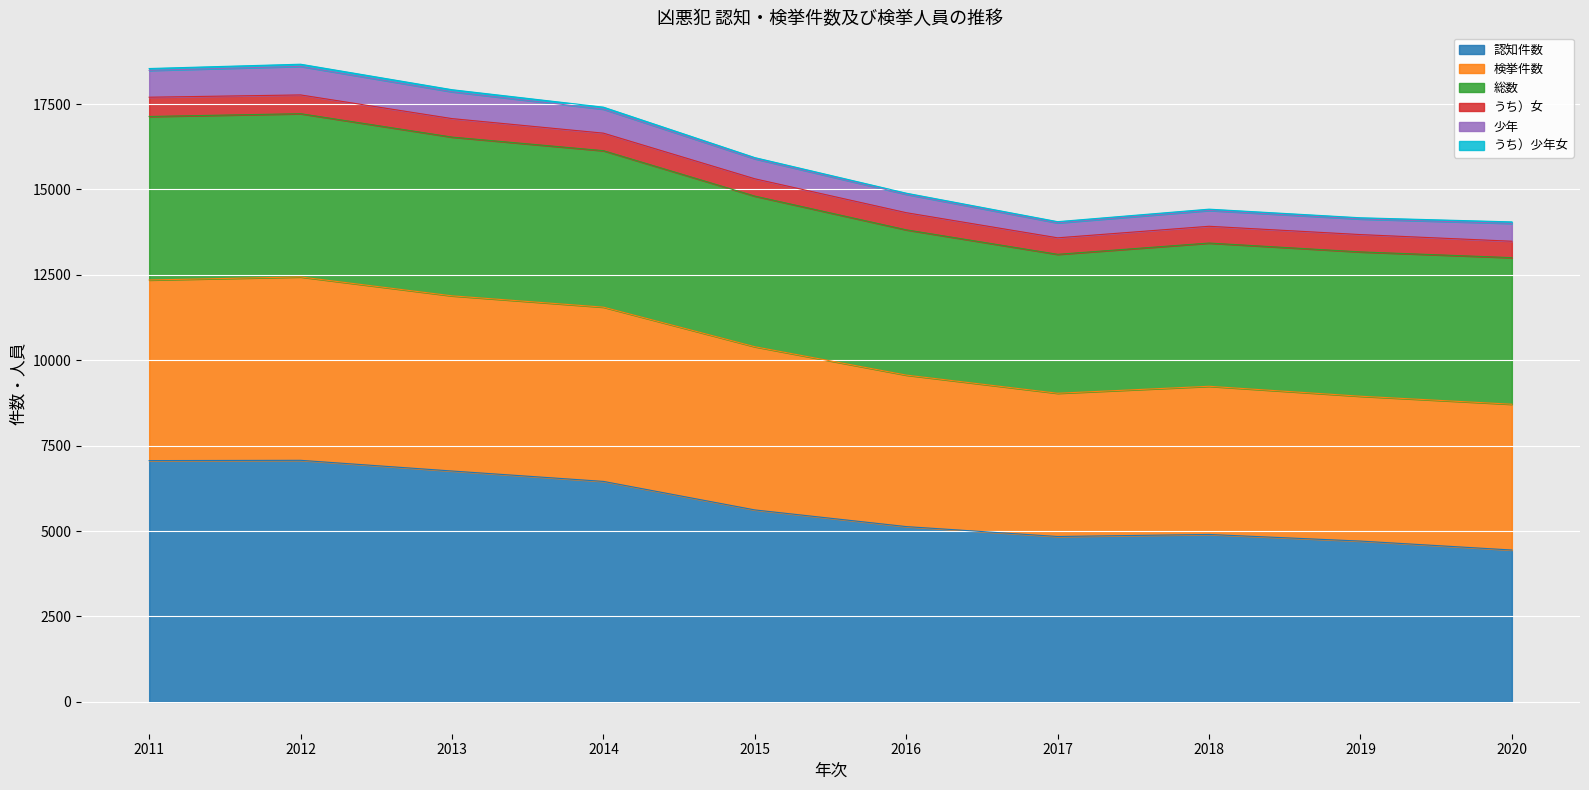

True or false: 少年 and 検挙件数 cross at least once.

False